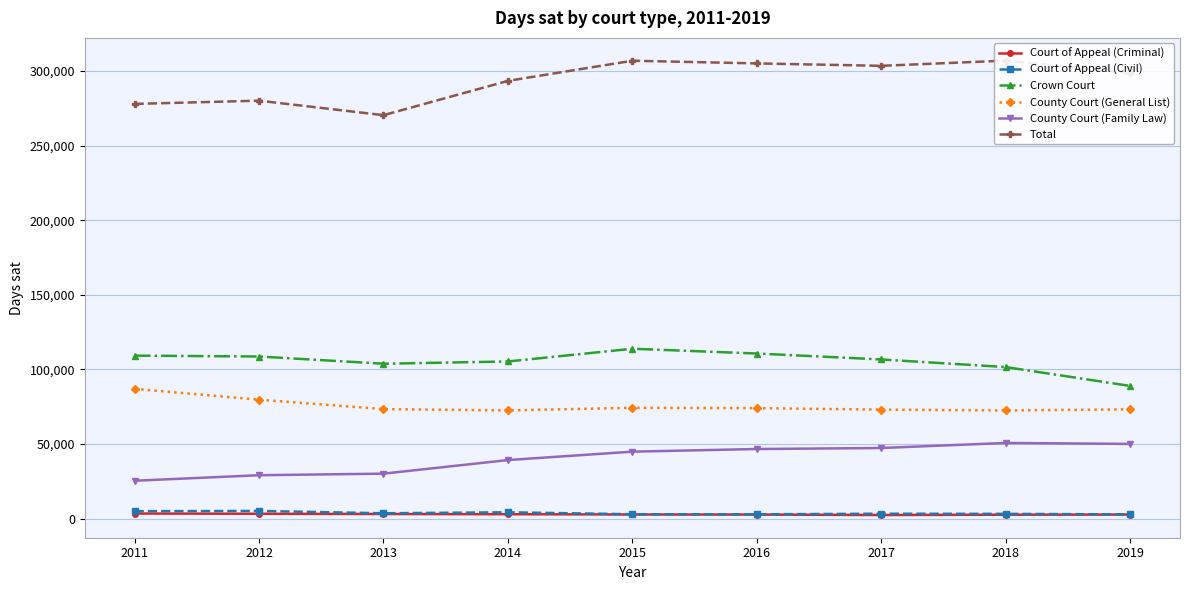

What is the value of the Total point at the 1st from the left?

277928.2